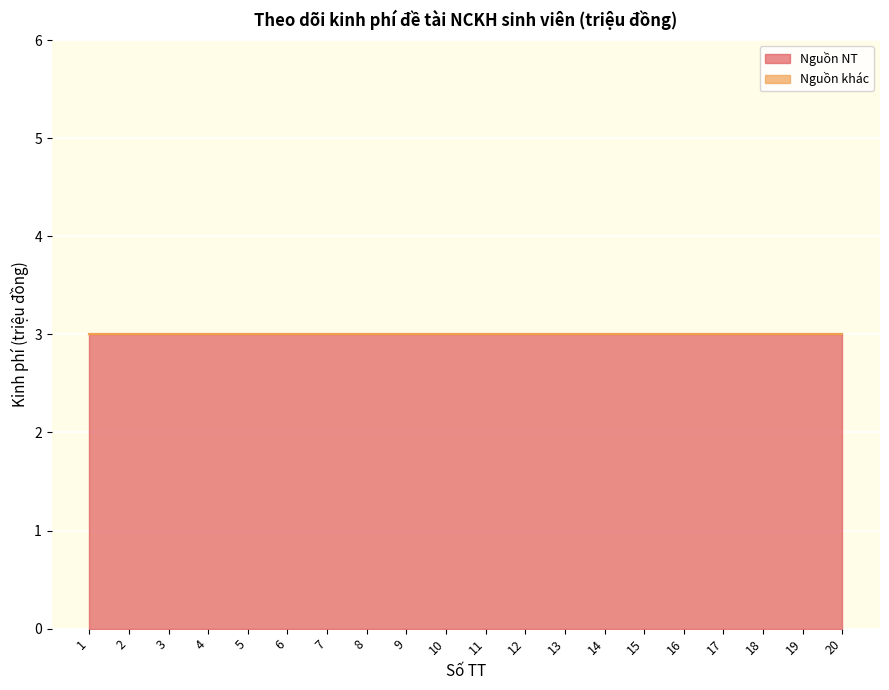

List the series in order of their peak value, highest first.

Nguồn NT, Nguồn khác